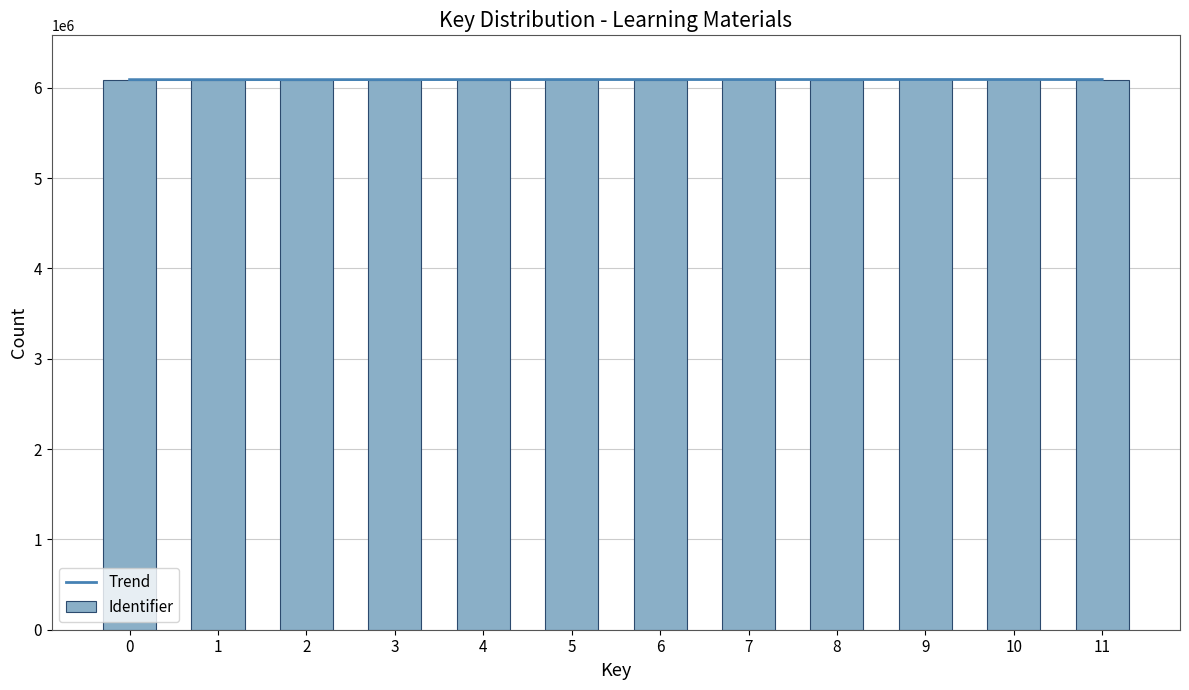

What is the difference between the second highest and second lowest values in the Trend series?

1267.4